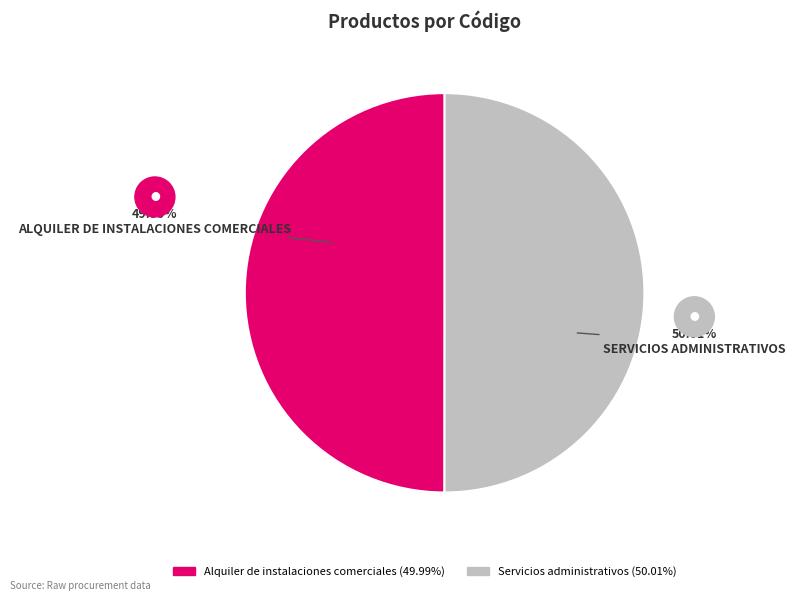

What is the total percentage of Alquiler de instalaciones comerciales and Servicios administrativos?

100.0%